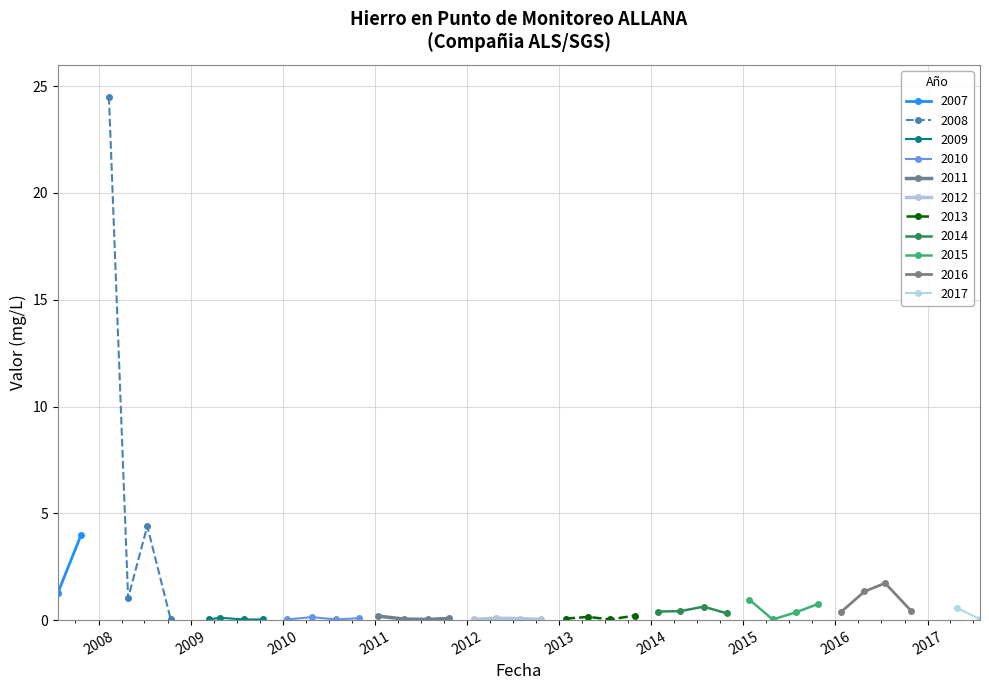

What is the average value of the 2017+ series?

0.6